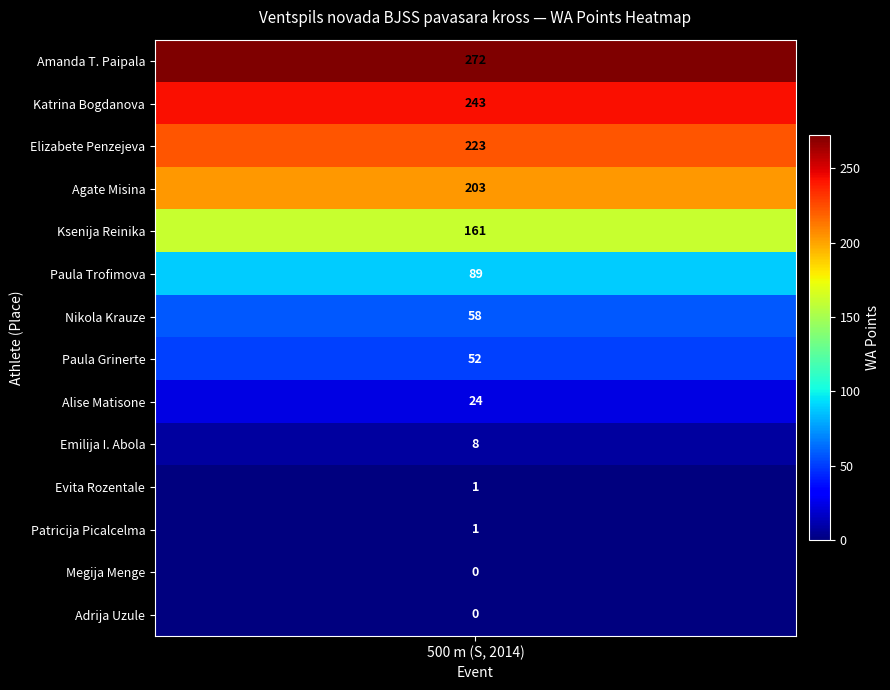

How many series are shown in this chart?

14